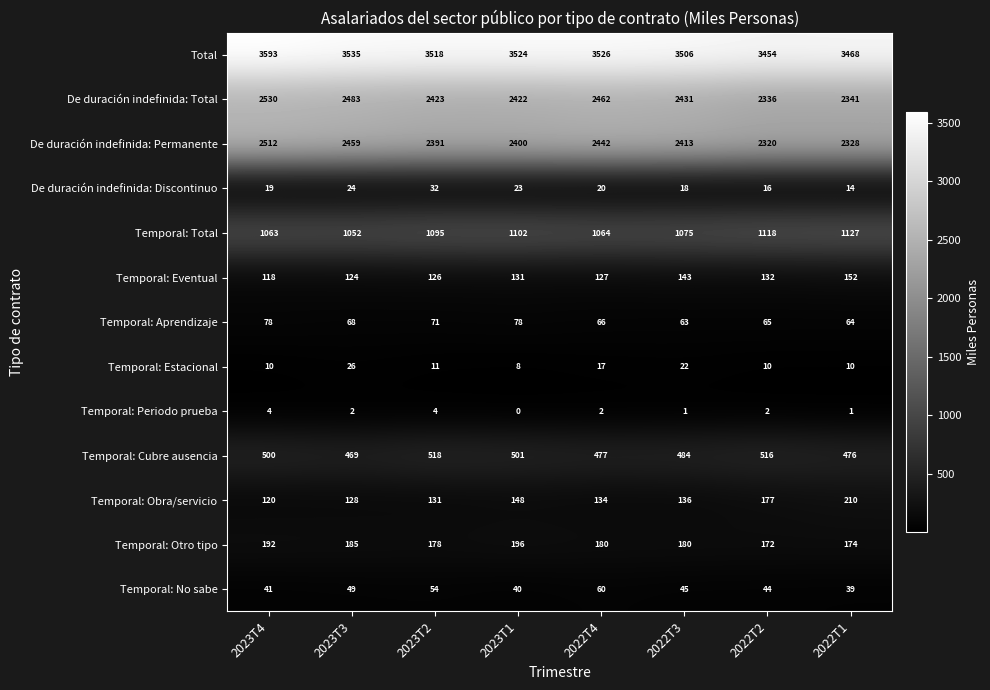

Which series has the largest range (max minus min)?

De duración indefinida: Total